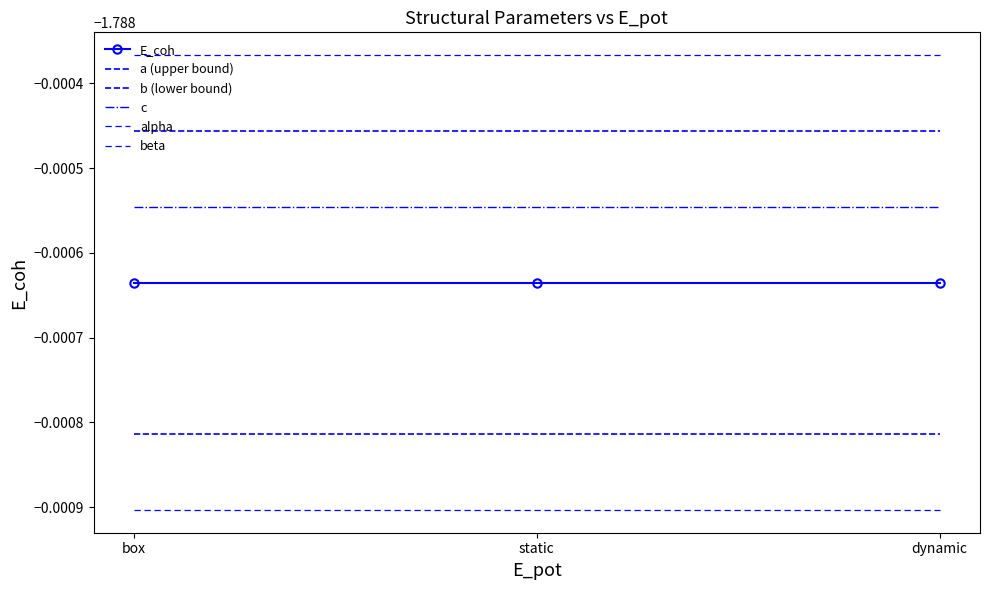

Reading right to left, extract all data points from this chart.

E_coh: -1.8	-1.8	-1.8
a (upper bound): -1.8	-1.8	-1.8
b (lower bound): -1.8	-1.8	-1.8
c: -1.8	-1.8	-1.8
alpha: -1.8	-1.8	-1.8
beta: -1.8	-1.8	-1.8